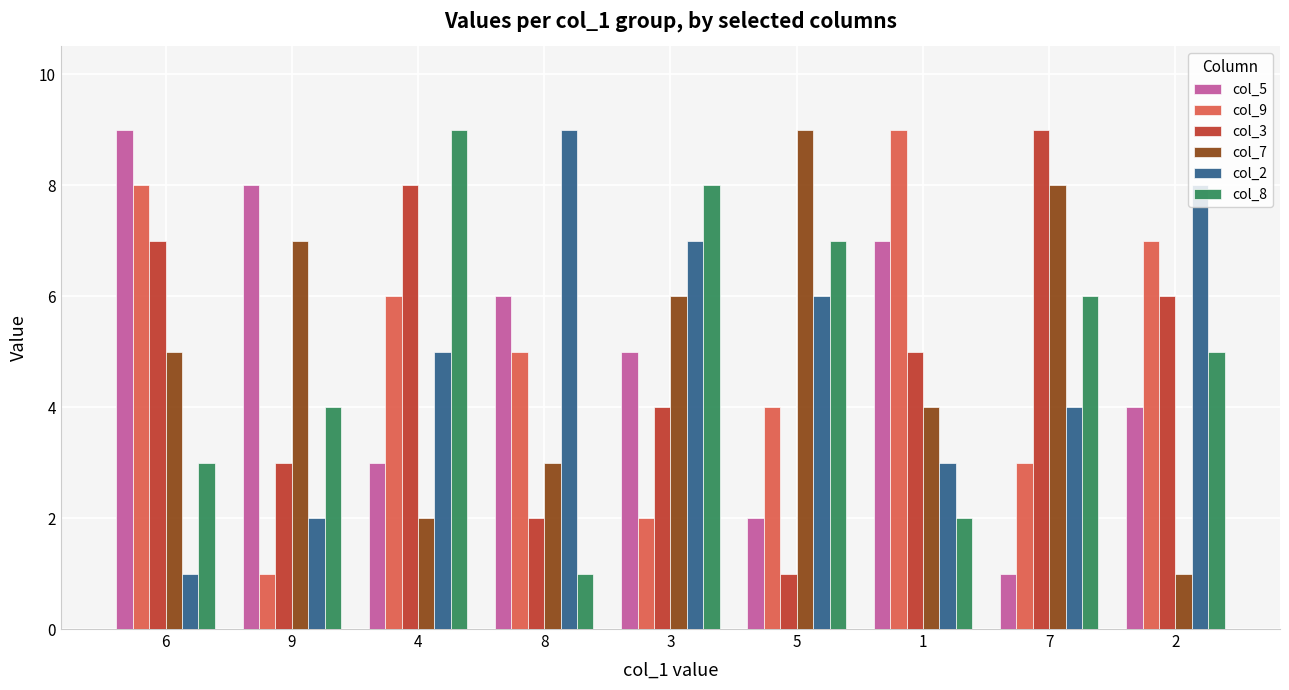

Does the chart contain stacked bars?

No